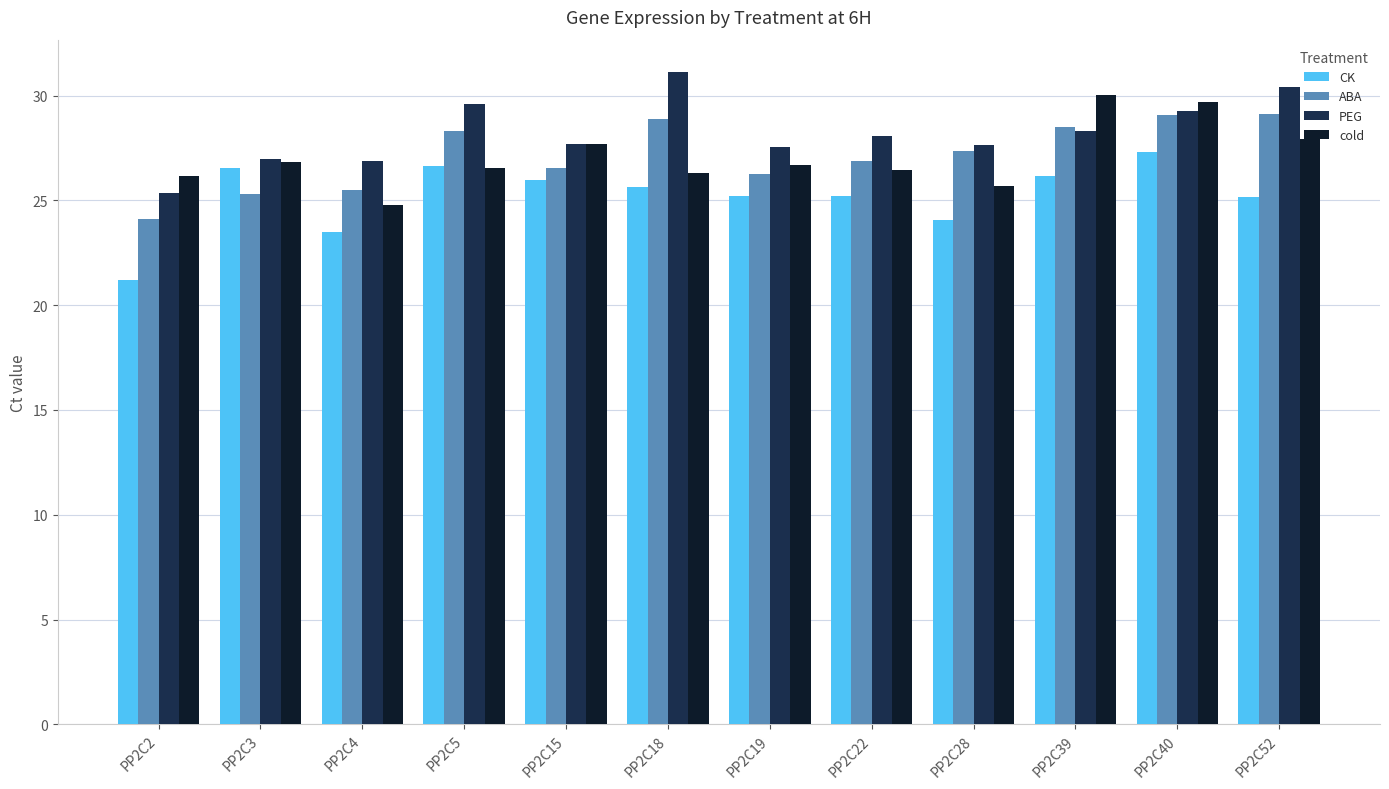

What is the average value of the ABA series?

27.2